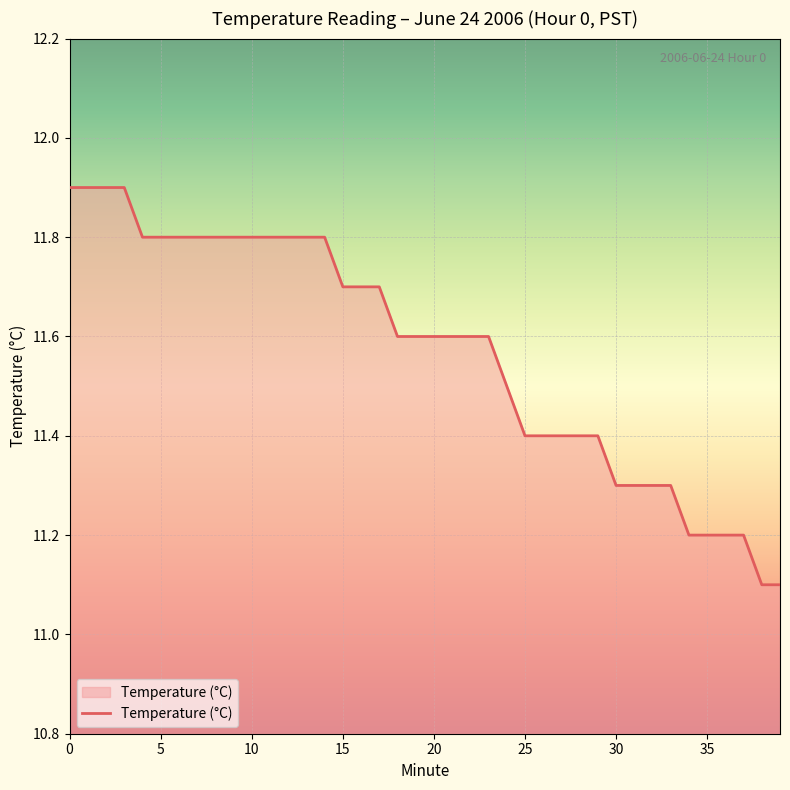

What is the difference between the maximum and minimum values?

0.8